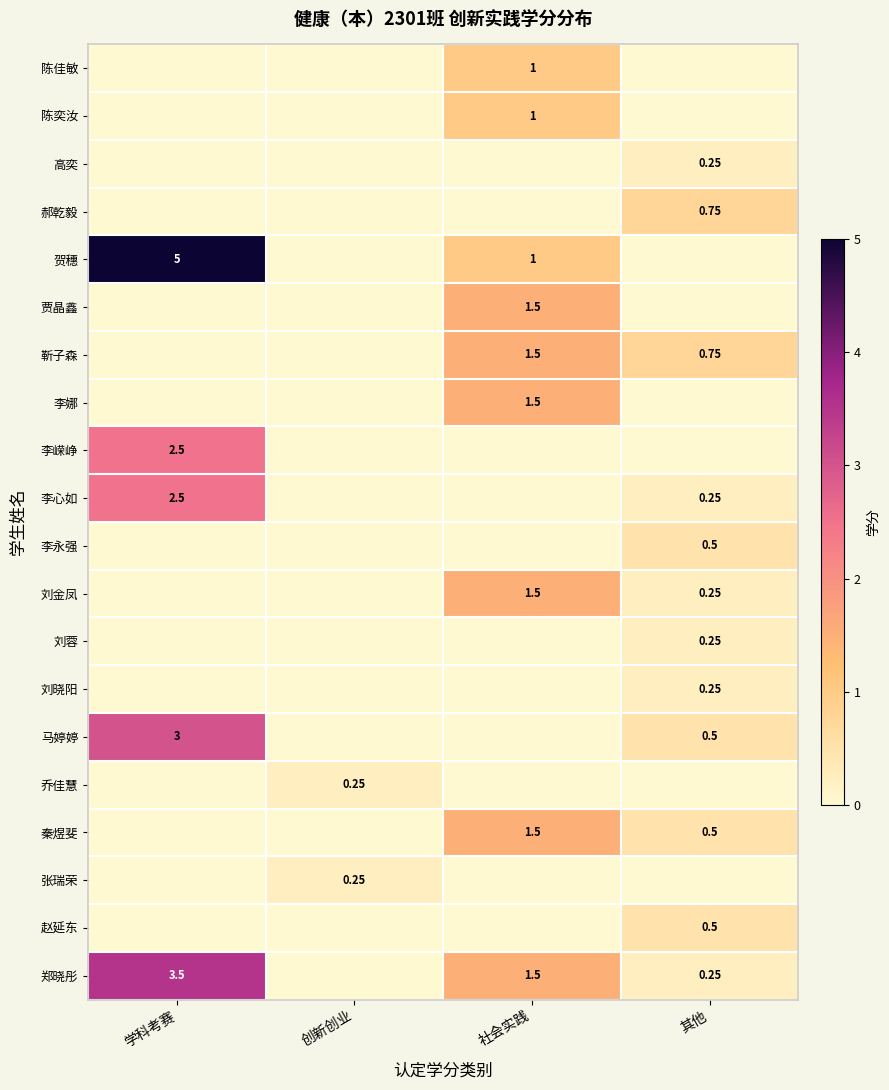

What is the total value across all series at 学科考赛?

16.5